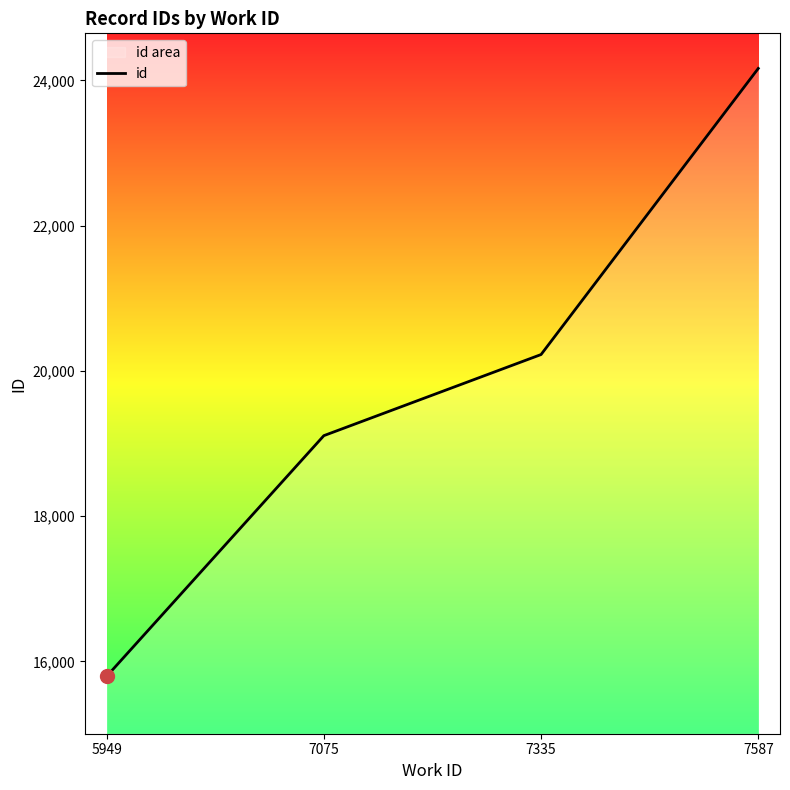

What is the difference between the second highest and minimum values?

4432